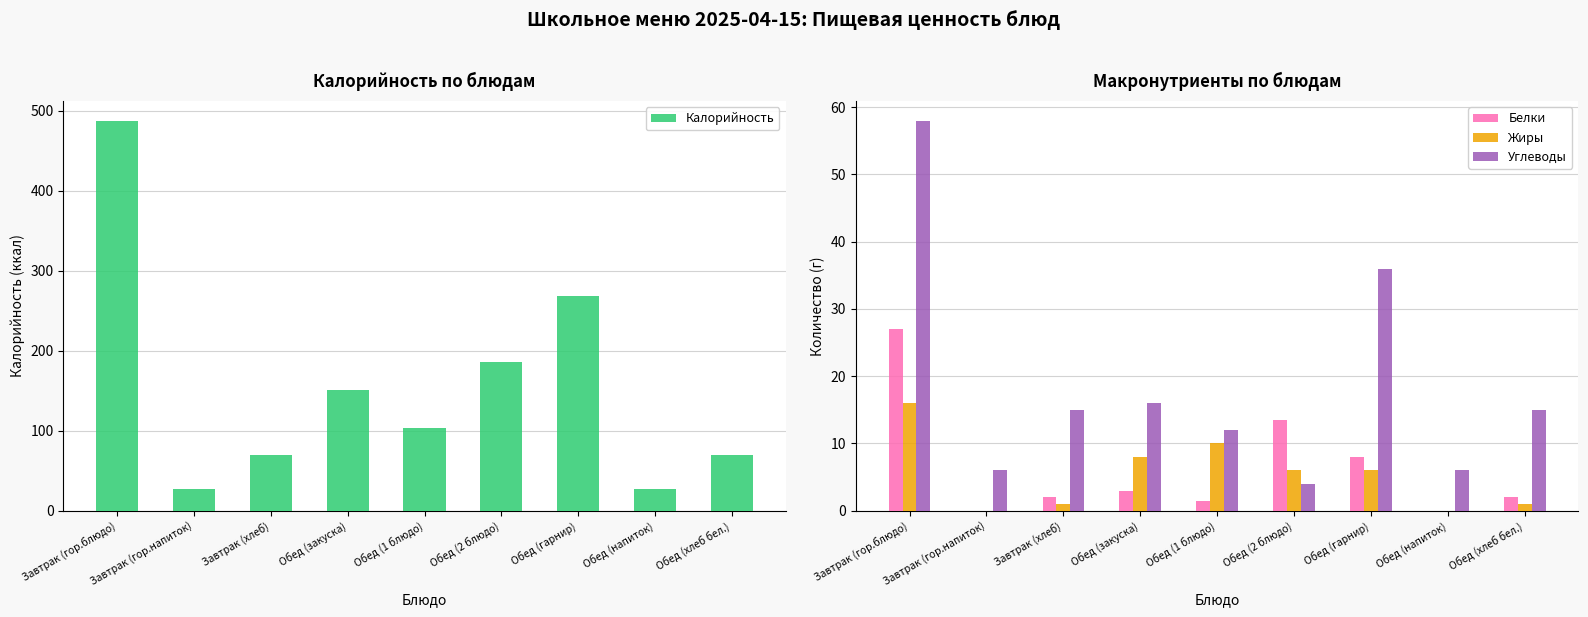

What is the difference between the Жиры values at Завтрак (гор.напиток) and Обед (гарнир)?

6.0